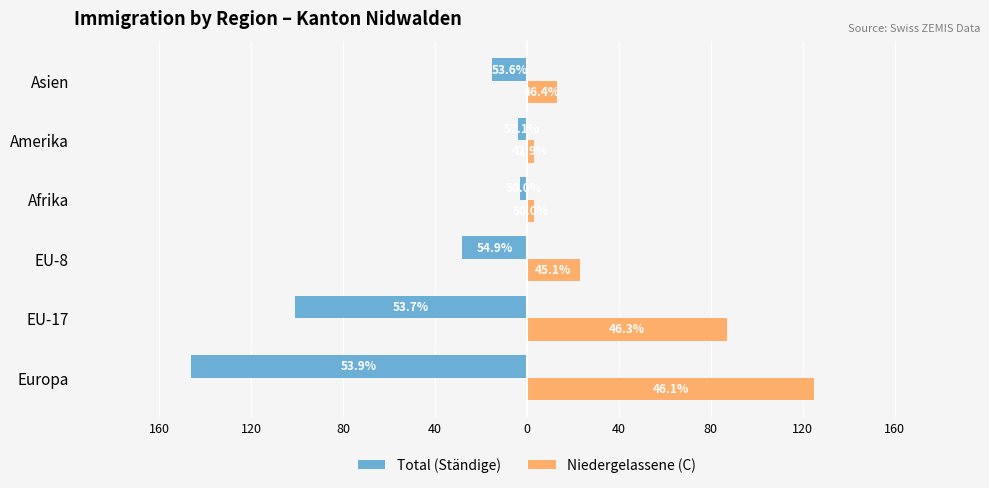

Are the bars horizontal?

Yes